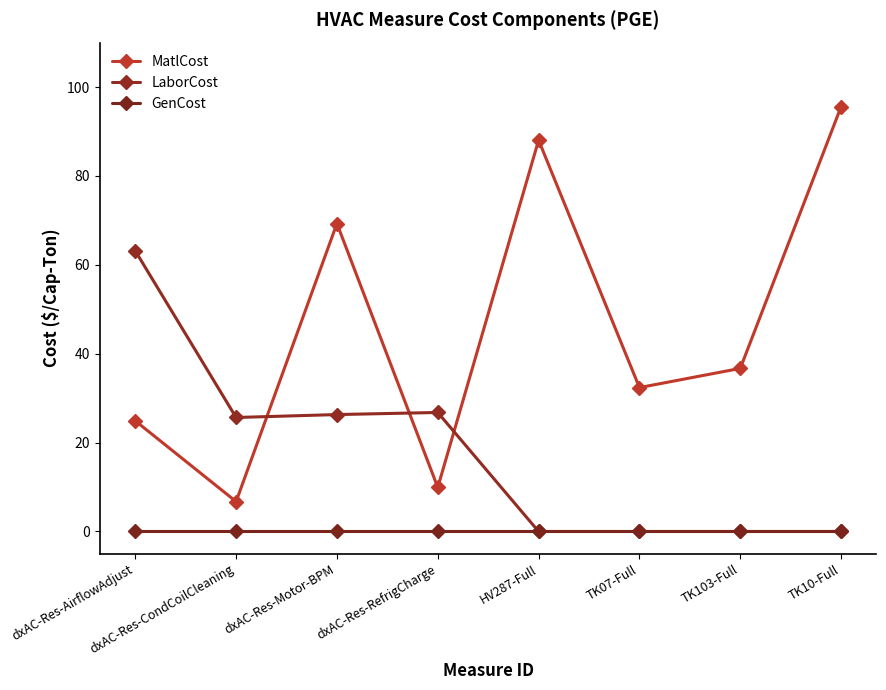

What is the average value of the LaborCost series?

17.7